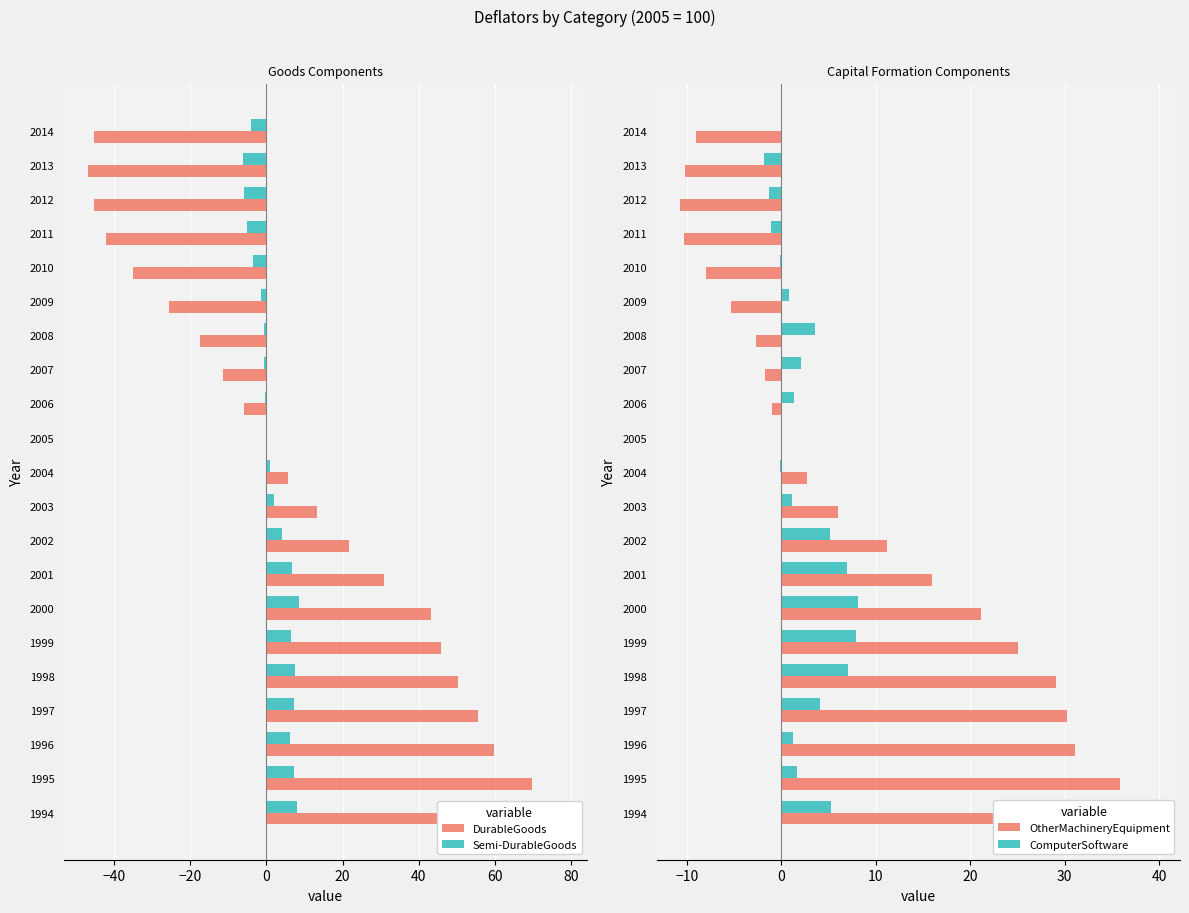

What are all the series names shown in the legend?

DurableGoods, Semi-DurableGoods, OtherMachineryEquipment, ComputerSoftware